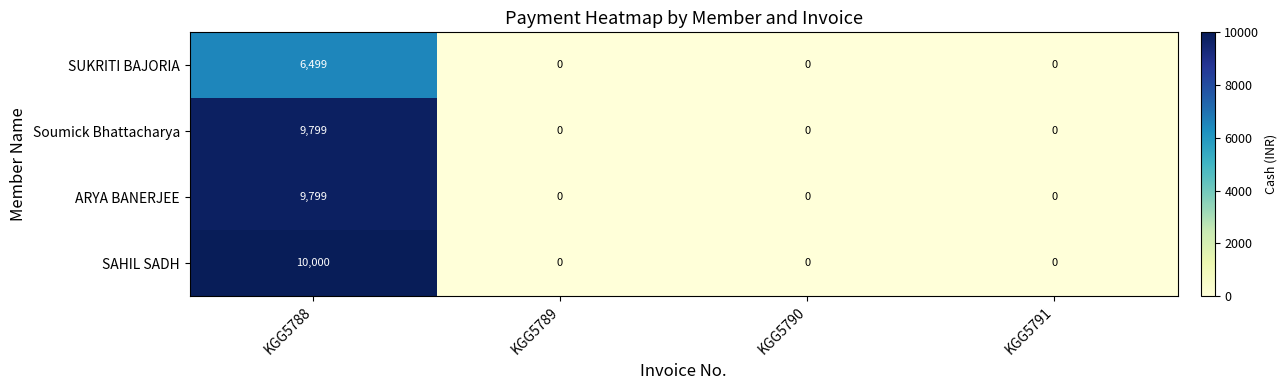

Count the number of data series in this chart.

4